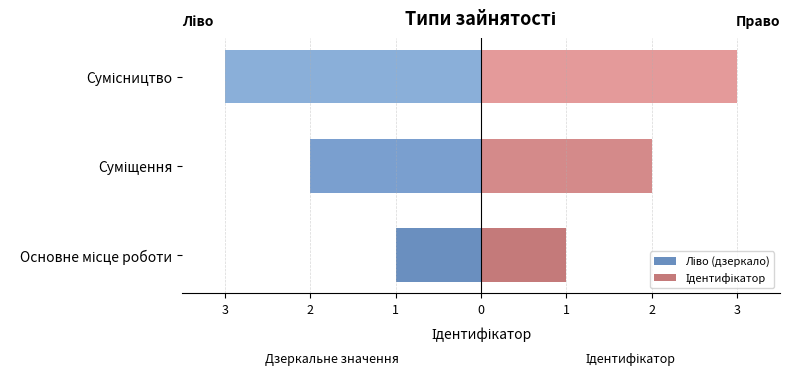

Which has a higher value, Суміщення or Сумісництво?

Суміщення